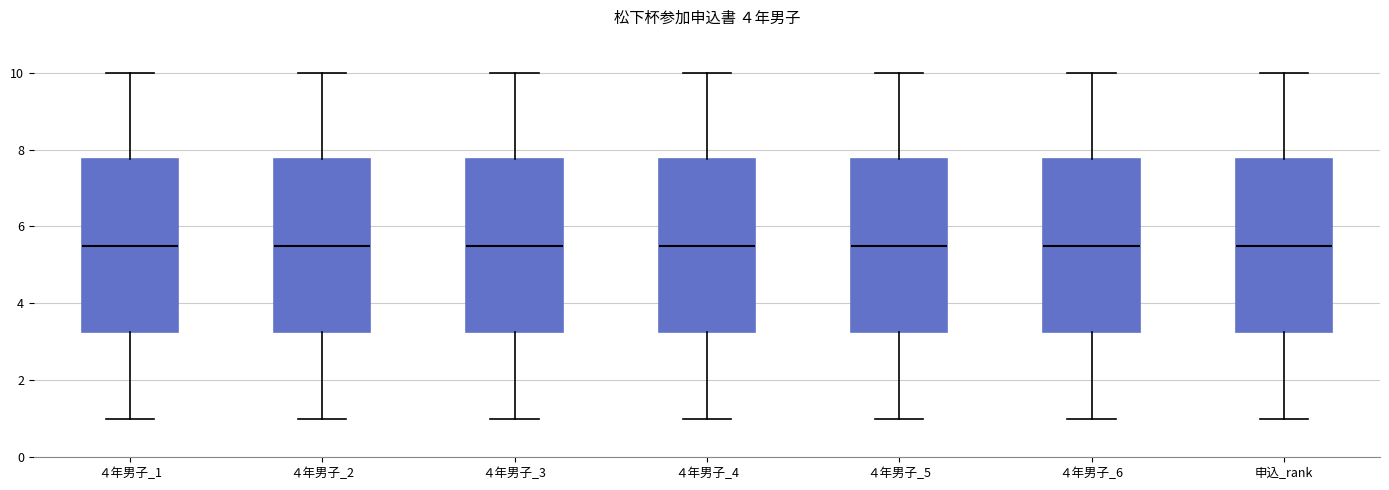

Reading left to right, read every box against the y-axis: the position of its median line, the range the box covers, and the ends of its whiskers. The values are not printed on the chart, so give them approximately, as read against the axis.

４年男子_1: median 5.6, box 3.2 to 7.8, whiskers 1.0 to 10.0
４年男子_2: median 5.6, box 3.2 to 7.8, whiskers 1.0 to 10.0
４年男子_3: median 5.6, box 3.2 to 7.8, whiskers 1.0 to 10.0
４年男子_4: median 5.6, box 3.2 to 7.8, whiskers 1.0 to 10.0
４年男子_5: median 5.6, box 3.2 to 7.8, whiskers 1.0 to 10.0
４年男子_6: median 5.6, box 3.2 to 7.8, whiskers 1.0 to 10.0
申込_rank: median 5.6, box 3.2 to 7.8, whiskers 1.0 to 10.0